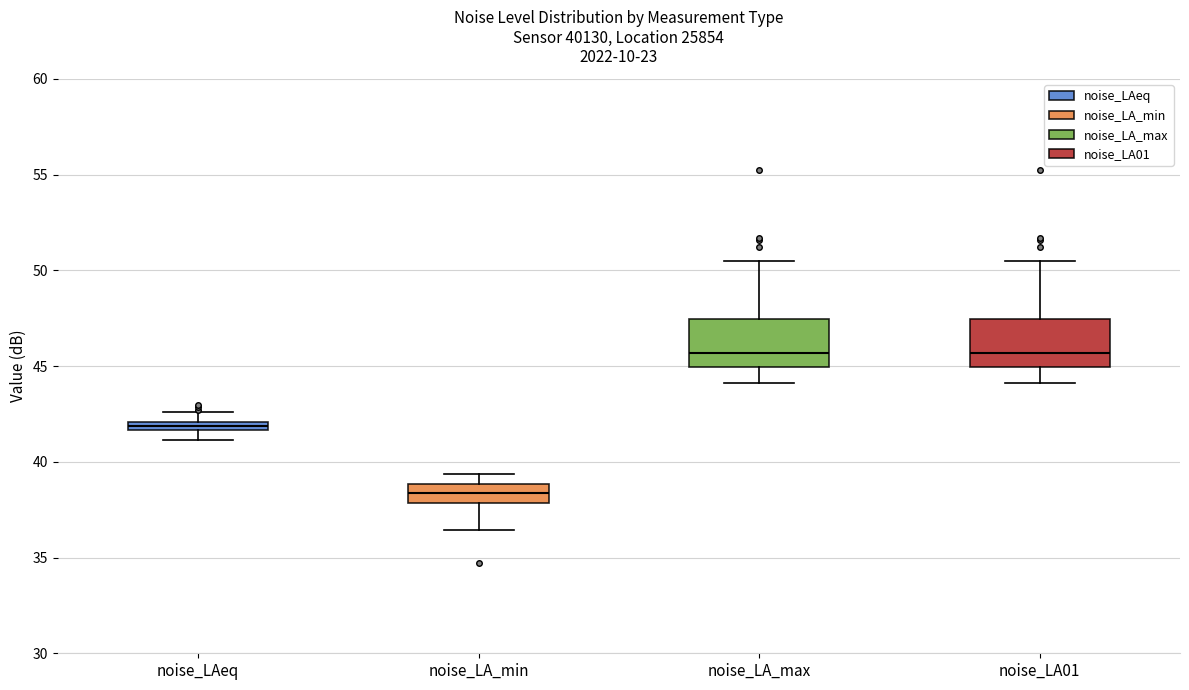

Which box has the lowest median line?

noise_LA_min